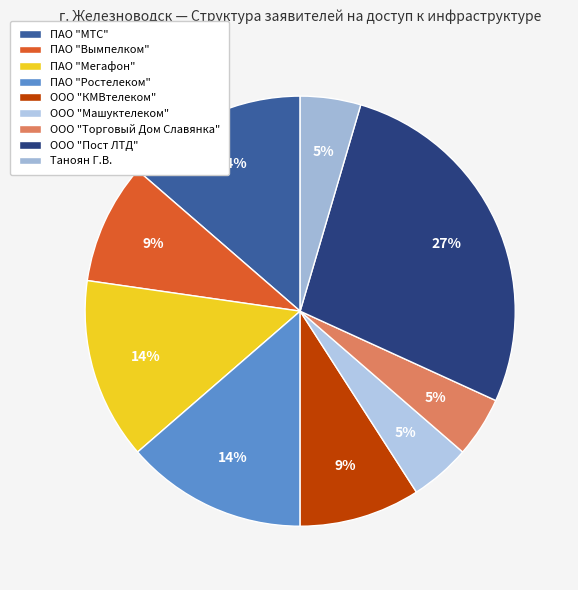

Is it true that ПАО "Мегафон" is 14% of the pie?

True